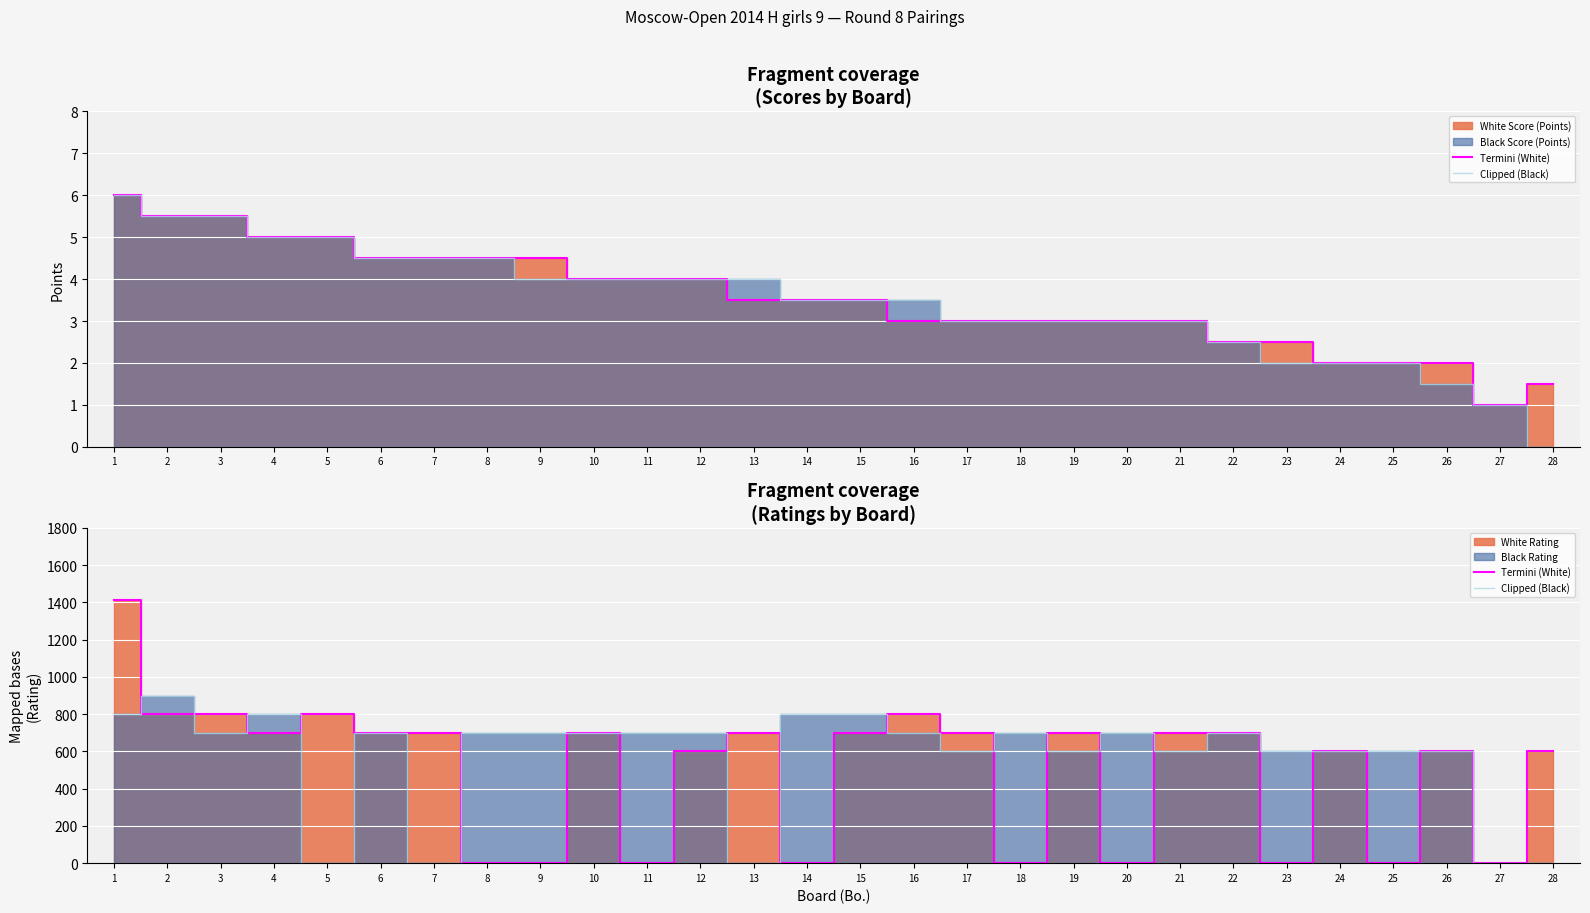

True or false: Clipped (Black) has more than 2 interior local peaks.

True